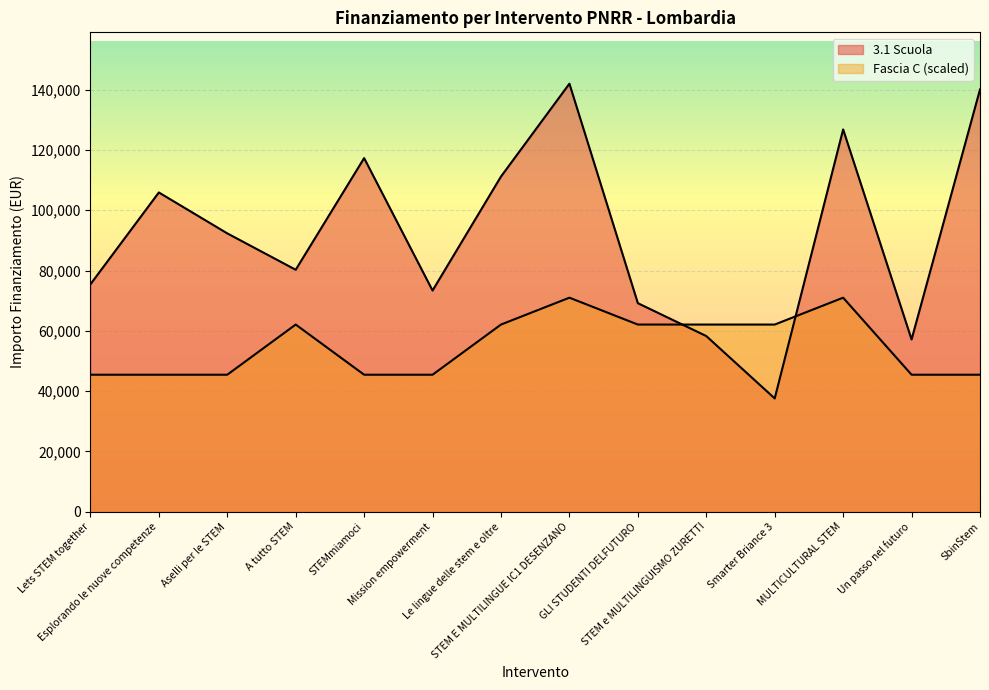

How many data points does each series have?

14